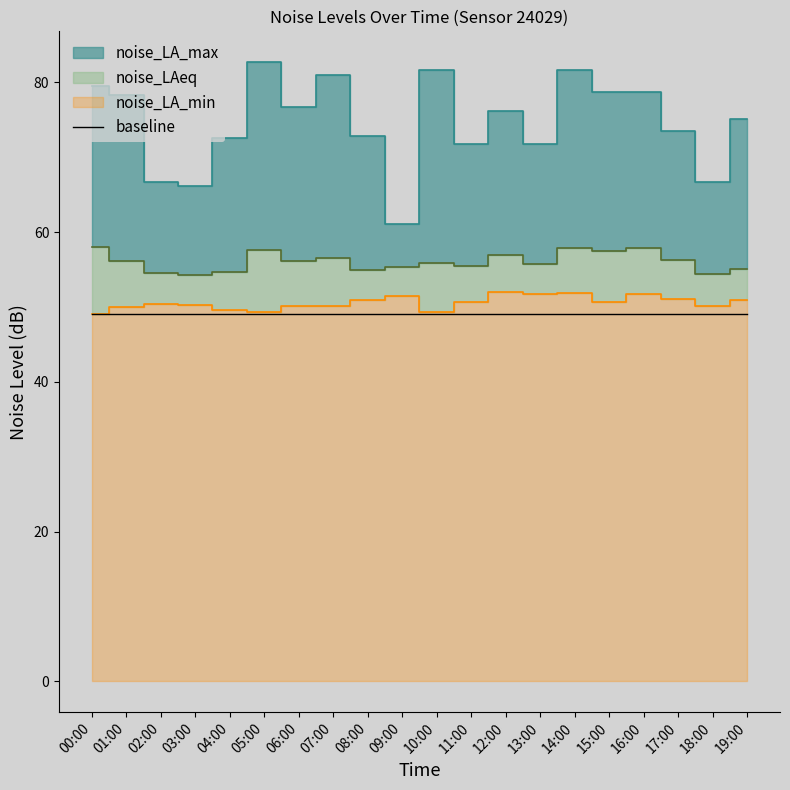

What are all the series names shown in the legend?

noise_LA_max, noise_LAeq, noise_LA_min